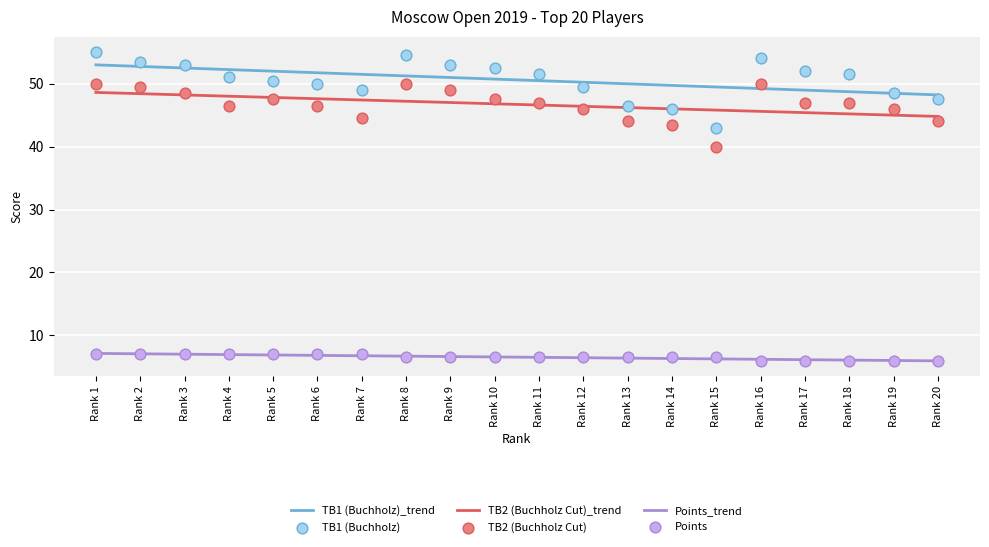

Which series has the widest spread of Y values?

TB1 (Buchholz)